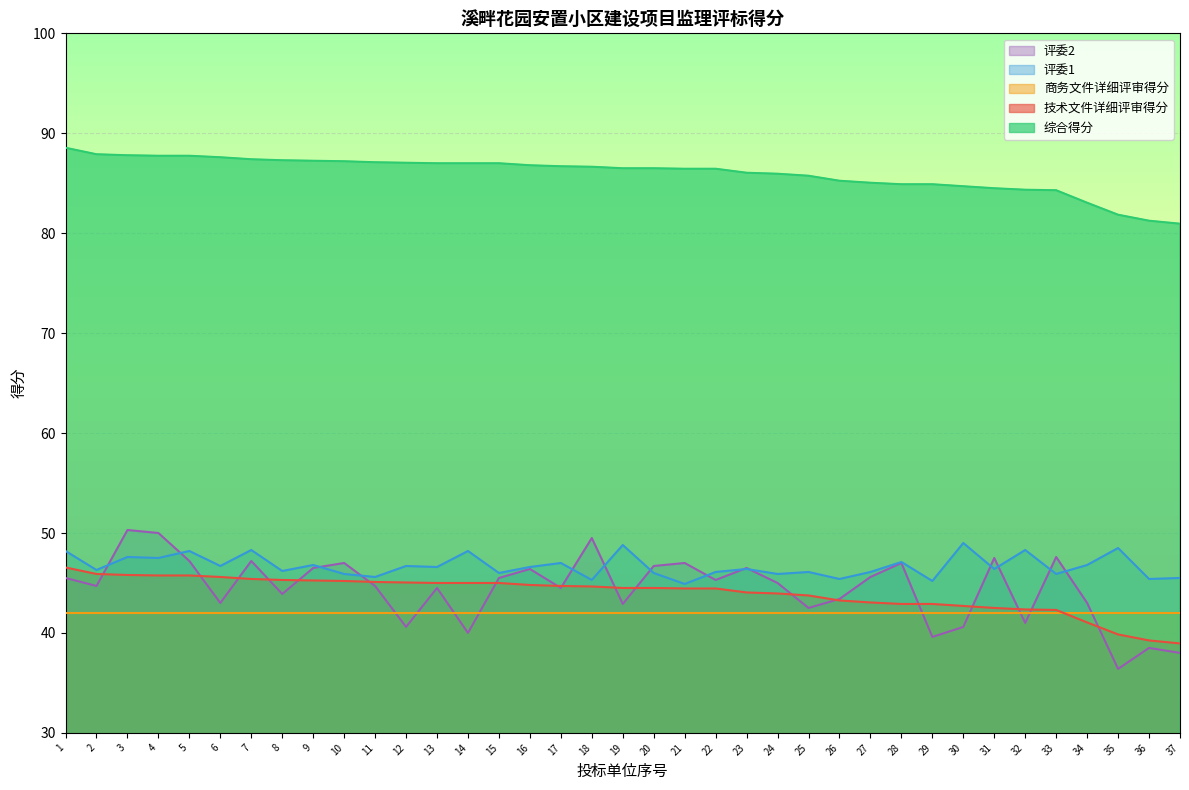

How many lines are shown in the chart?

5